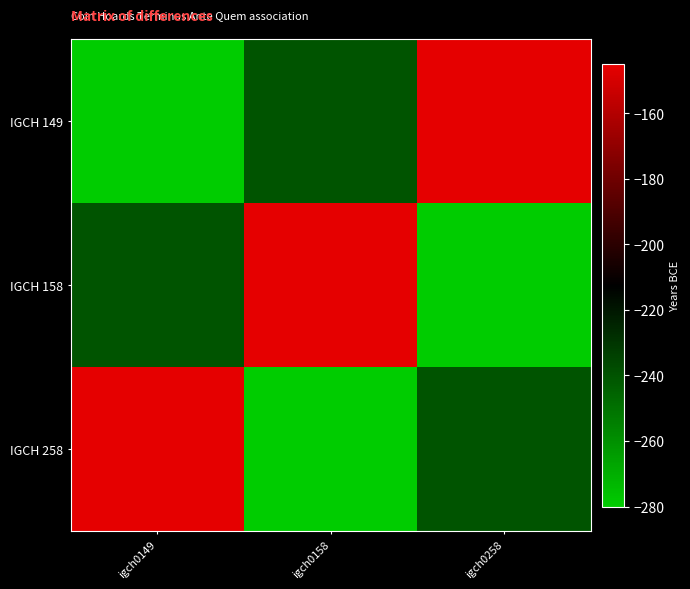

Reading left to right, extract all data points from this chart.

IGCH 149: igch0149=-280	igch0158=-240	igch0258=-145
IGCH 158: igch0149=-240	igch0158=-145	igch0258=-280
IGCH 258: igch0149=-145	igch0158=-280	igch0258=-240